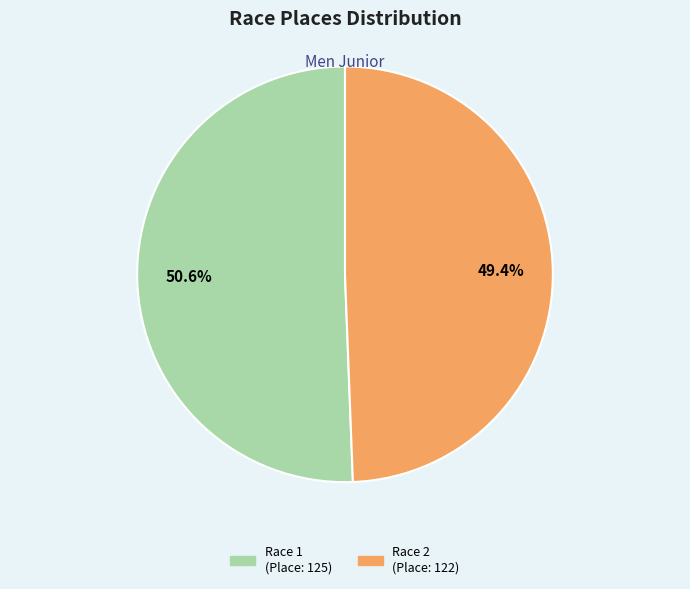

Does any single category account for the majority?

Yes